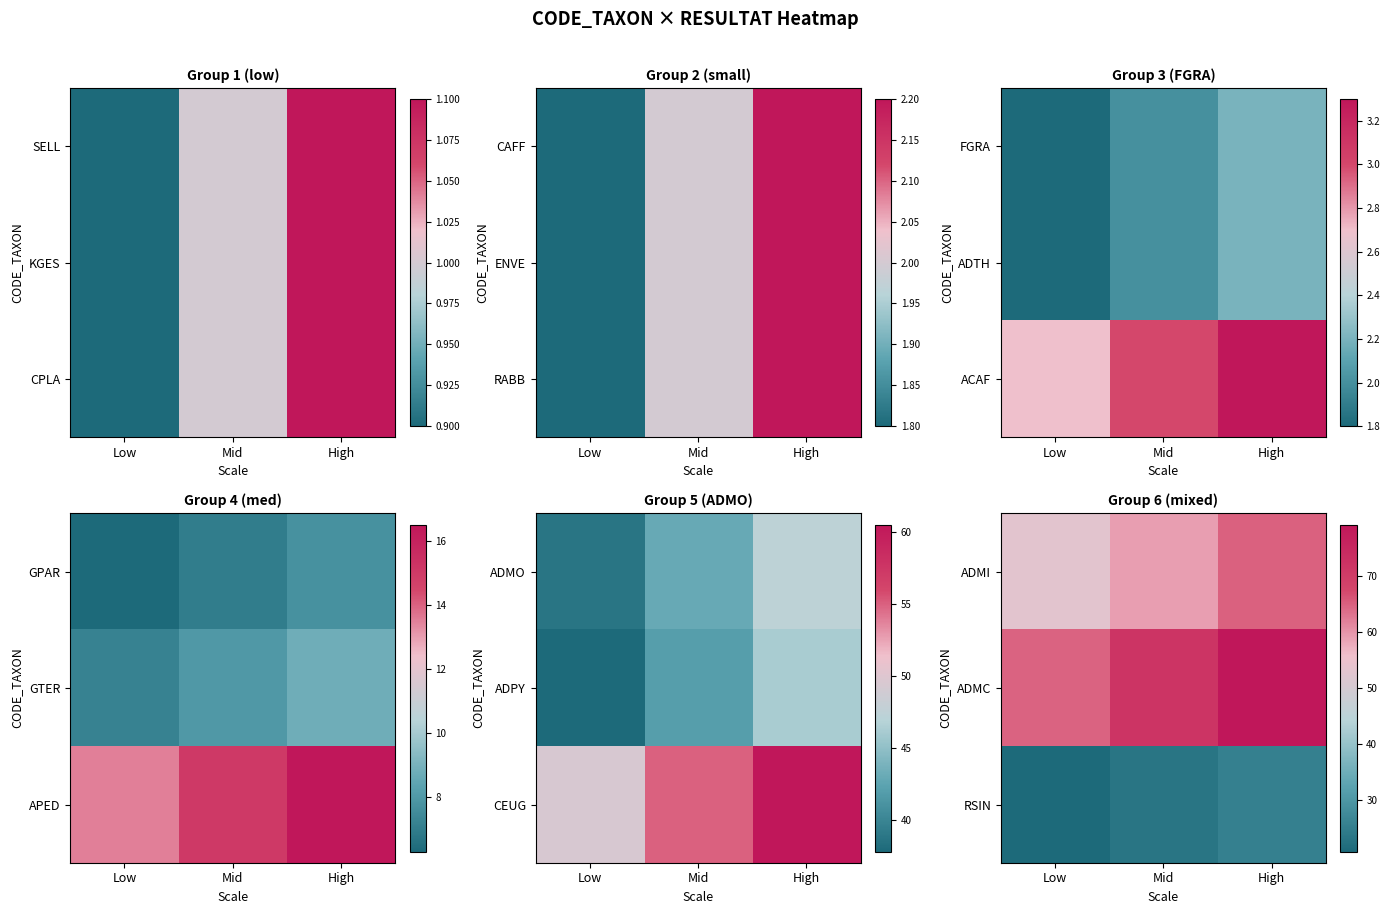

True or false: ADMI has a value of 59.0 at Mid.

True